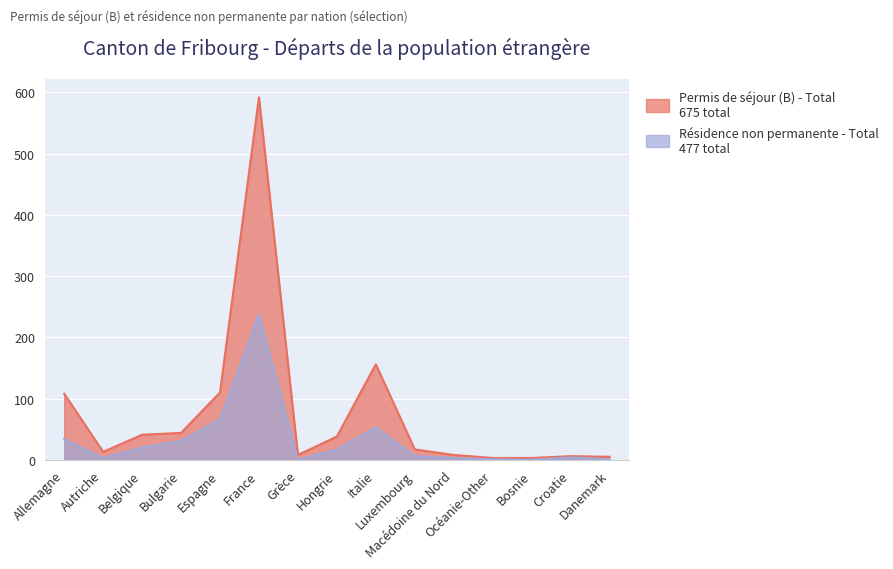

What is the minimum value for Permis de séjour (B) - Total?

3